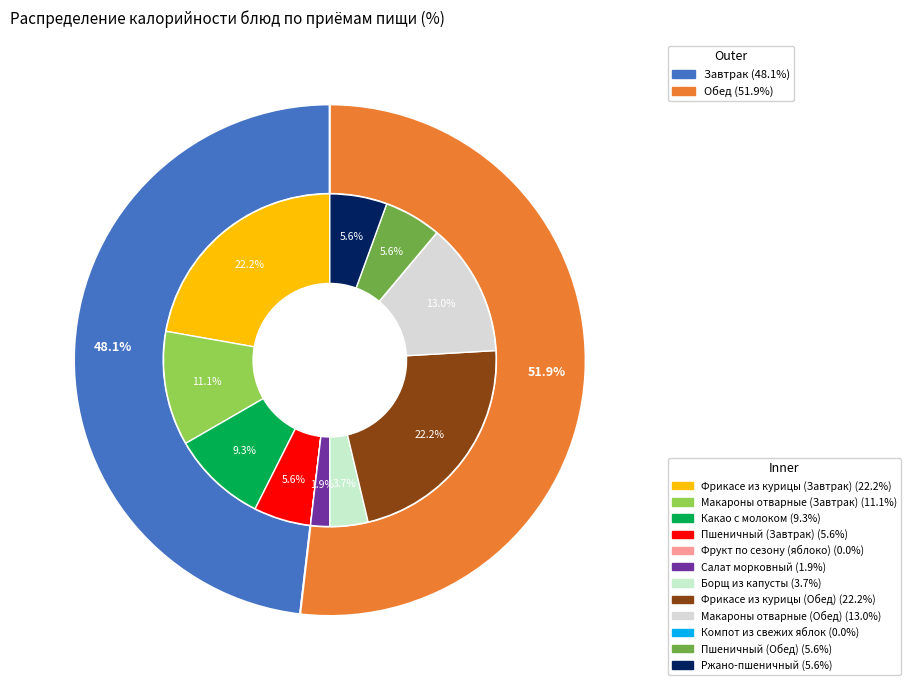

What percentage is the Фрикасе из курицы (Обед) slice, to the nearest percent?

22%